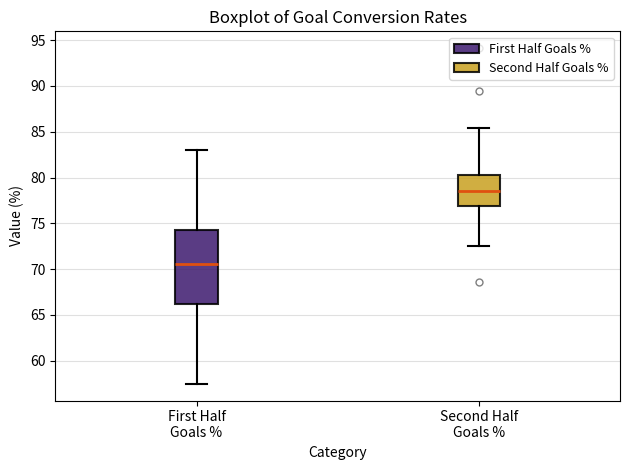

Reading left to right, read every box against the y-axis: the position of its median line, the range the box covers, and the ends of its whiskers. The values are not printed on the chart, so give them approximately, as read against the axis.

First Half Goals %: median 70.5, box 66.0 to 74.5, whiskers 57.5 to 83.0
Second Half Goals %: median 78.5, box 77.0 to 80.5, whiskers 72.5 to 85.5